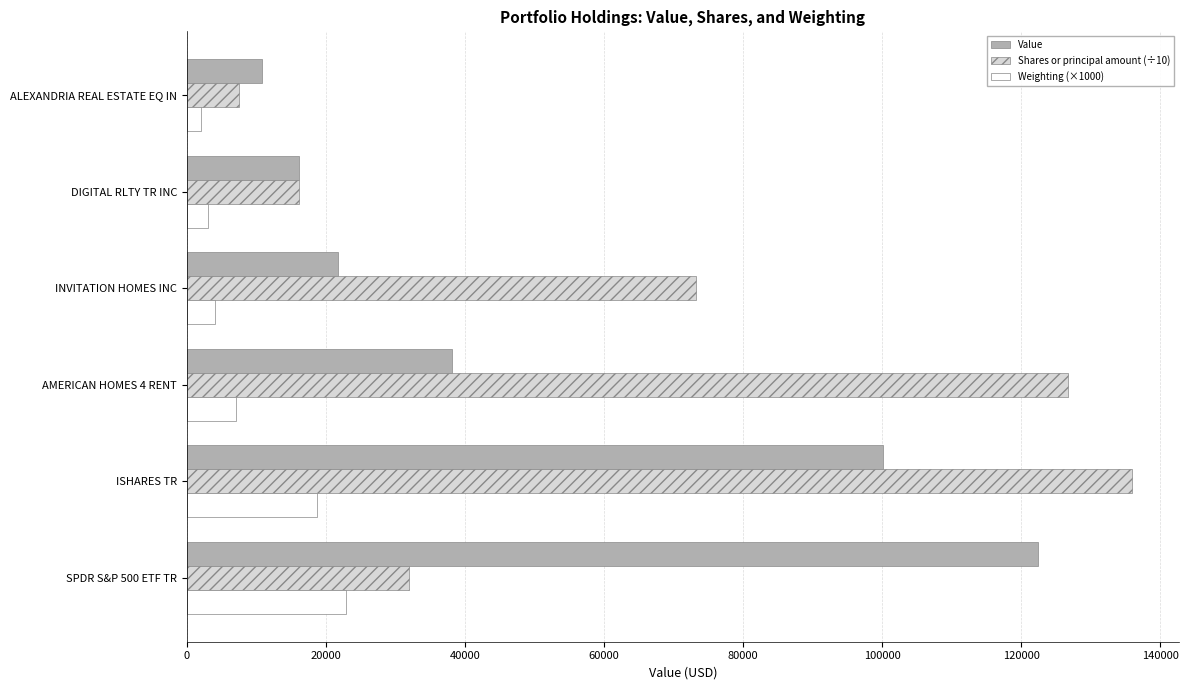

Between SPDR S&P 500 ETF TR and DIGITAL RLTY TR INC, which series saw the biggest shift?

Value